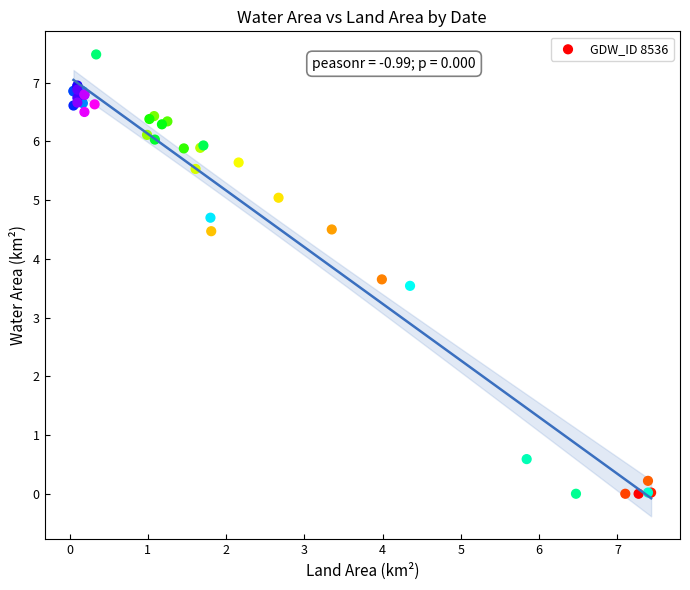

What Y value in the scatter plot is closest to 3?

3.5